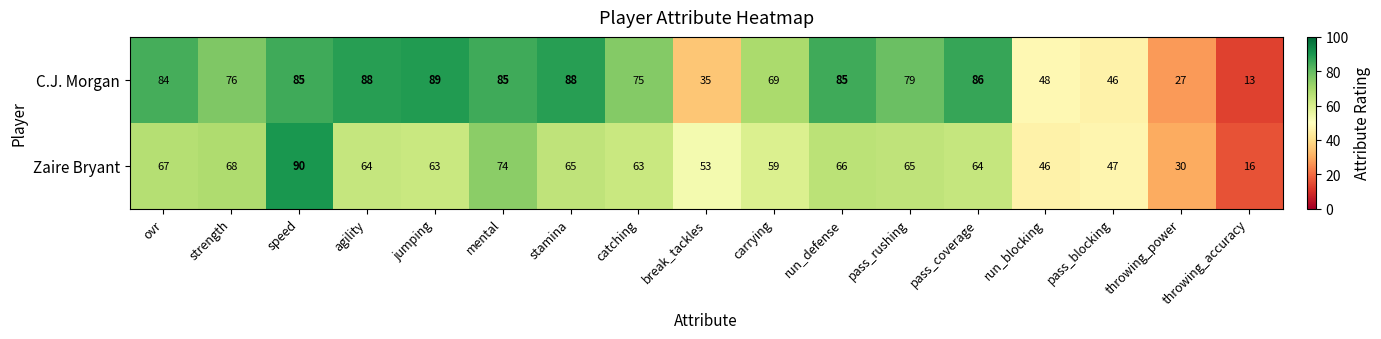

At which category is the sum across all series the highest?

speed